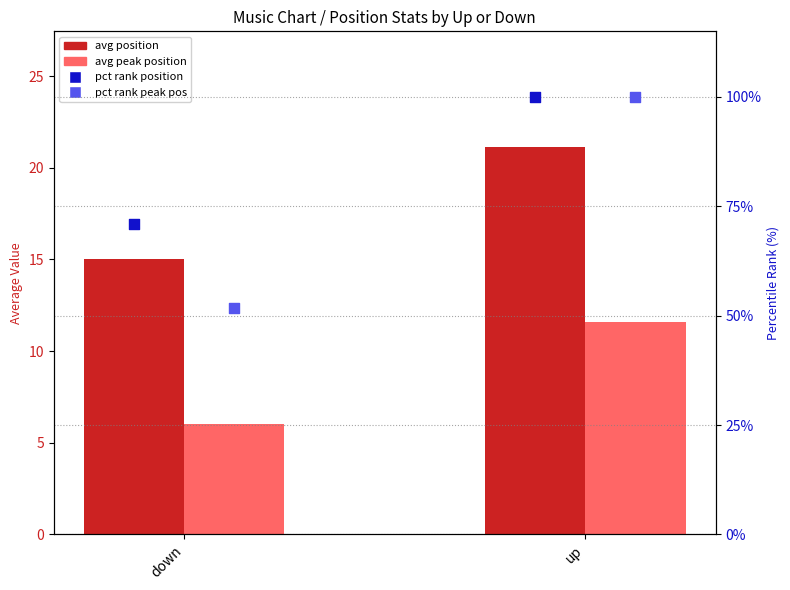

What is the total value across all series at down?

143.9